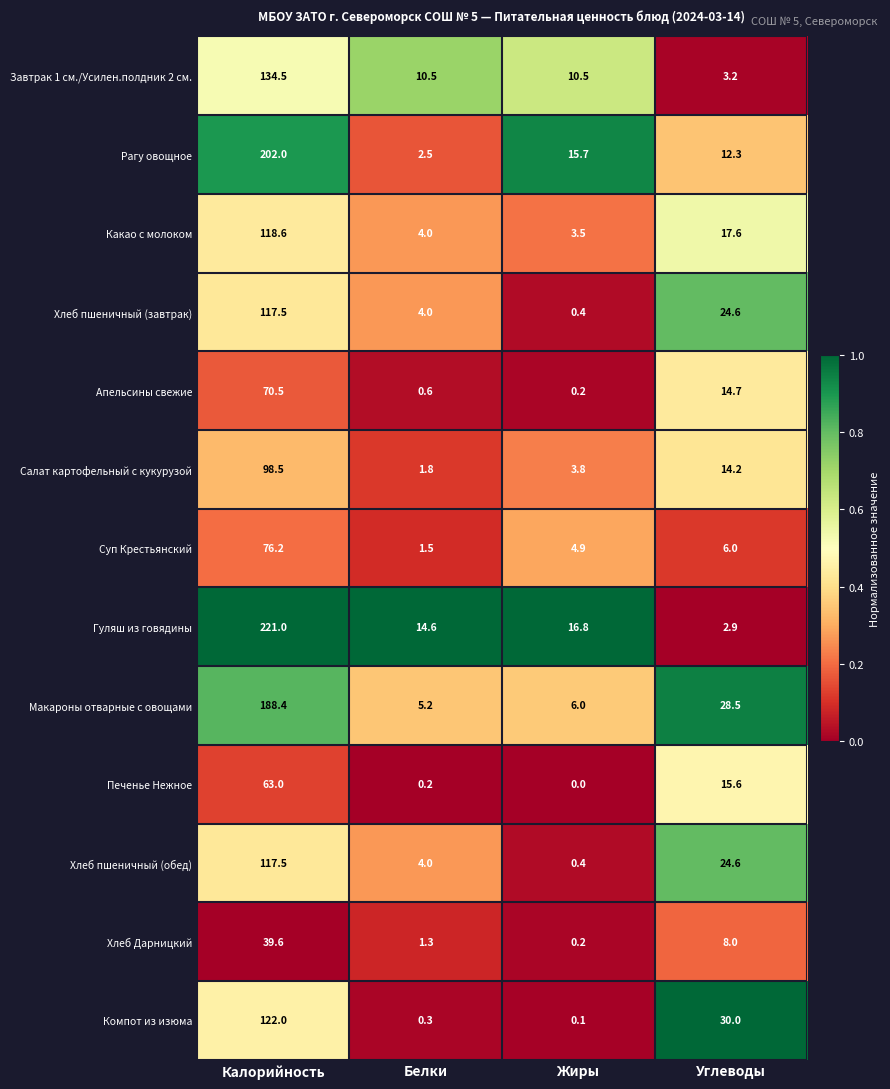

True or false: Хлеб пшеничный (обед) has a value of 208.7 at Калорийность.

False